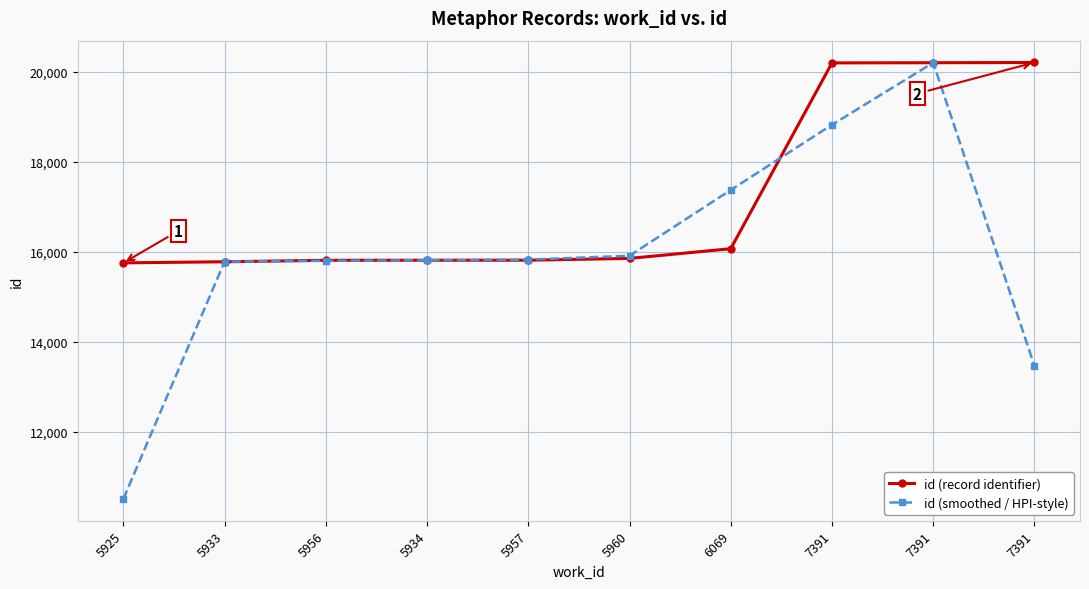

At which category is the sum across all series the highest?

7391